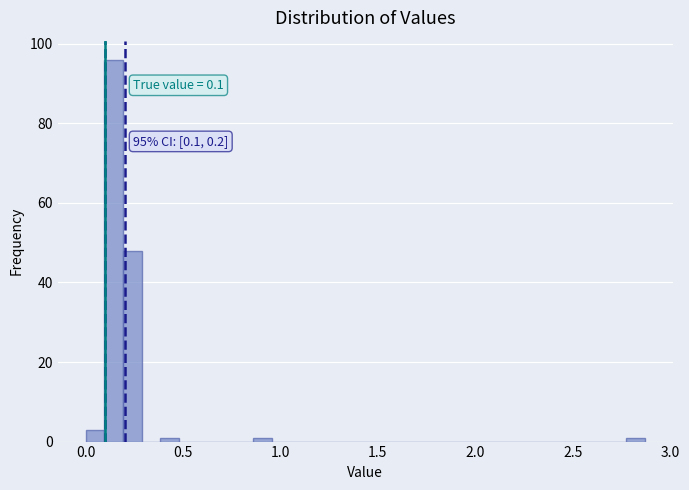

Read against the x-axis, roughly where is the centre of the tallest bar?

0.15